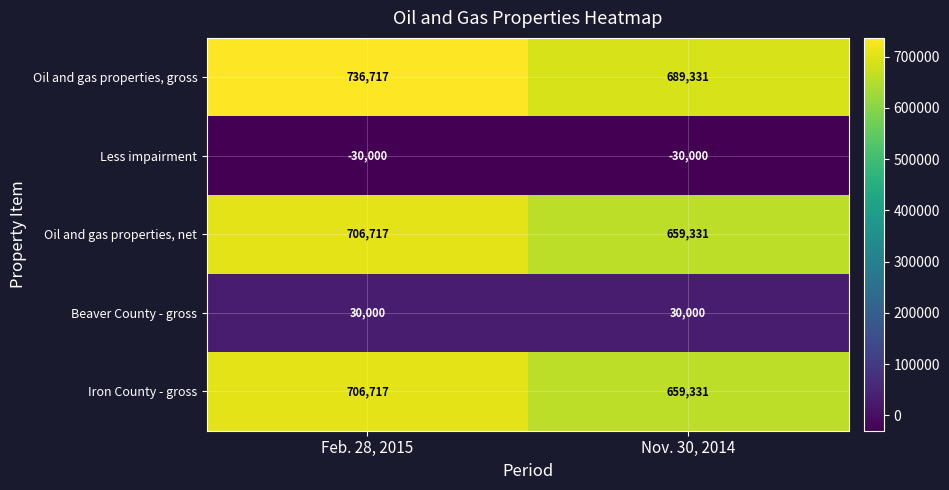

Which series has the largest total across all categories?

Oil and gas properties, gross